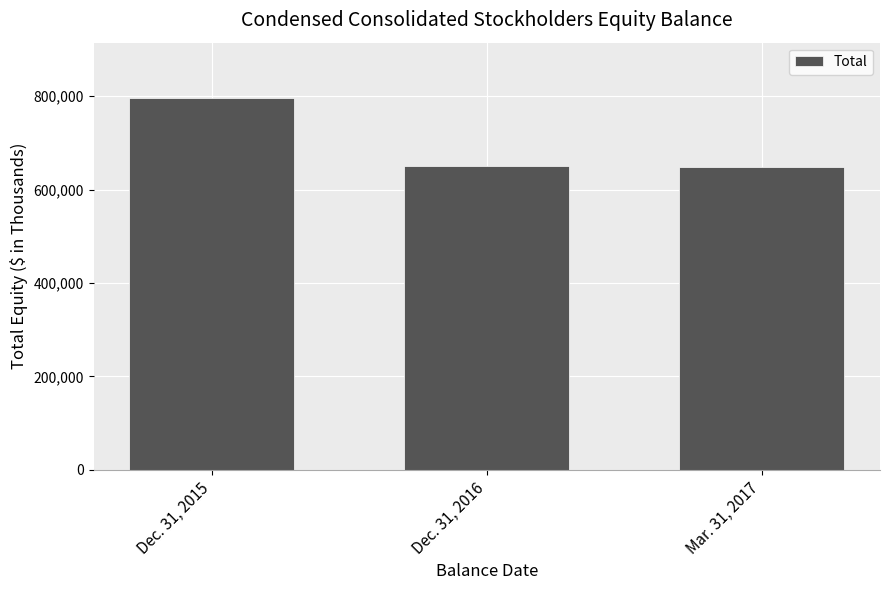

Where does the data first go above 650329?

Dec. 31, 2015